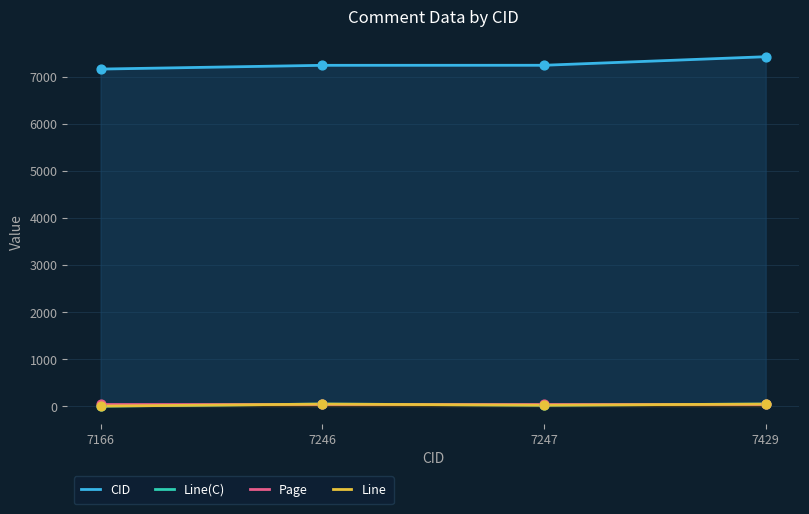

Is the value of Page at 7246 greater than the value of Line(C) at 7429?

Yes